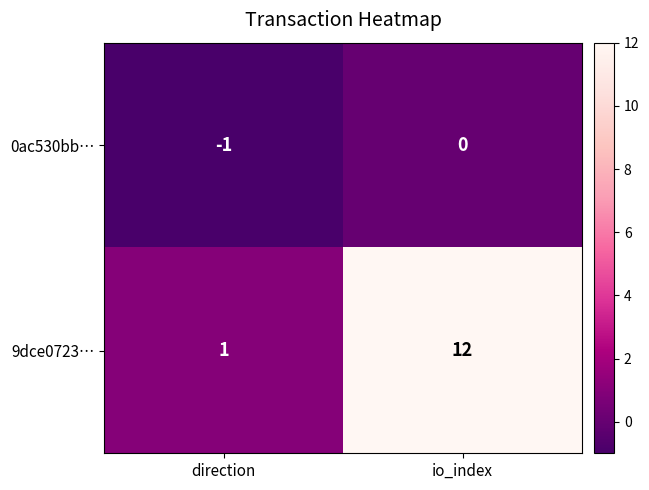

At which category is the sum across all series the highest?

io_index